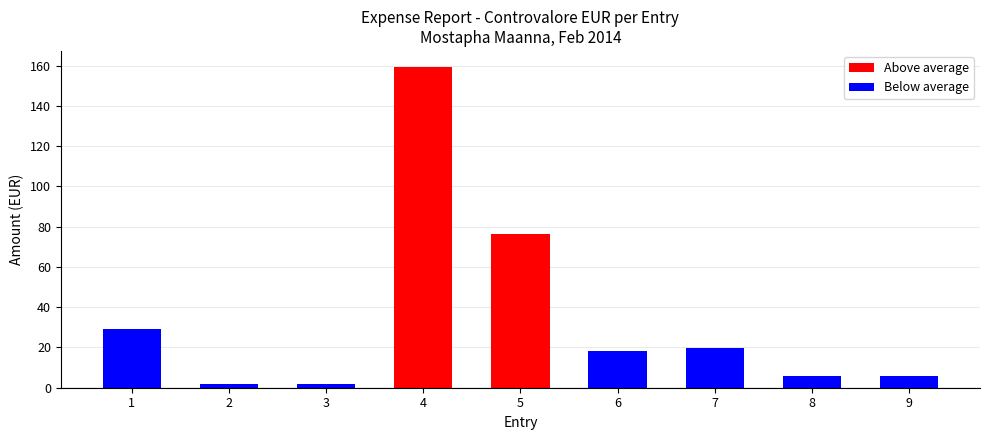

What is the maximum value shown in the chart?

159.3